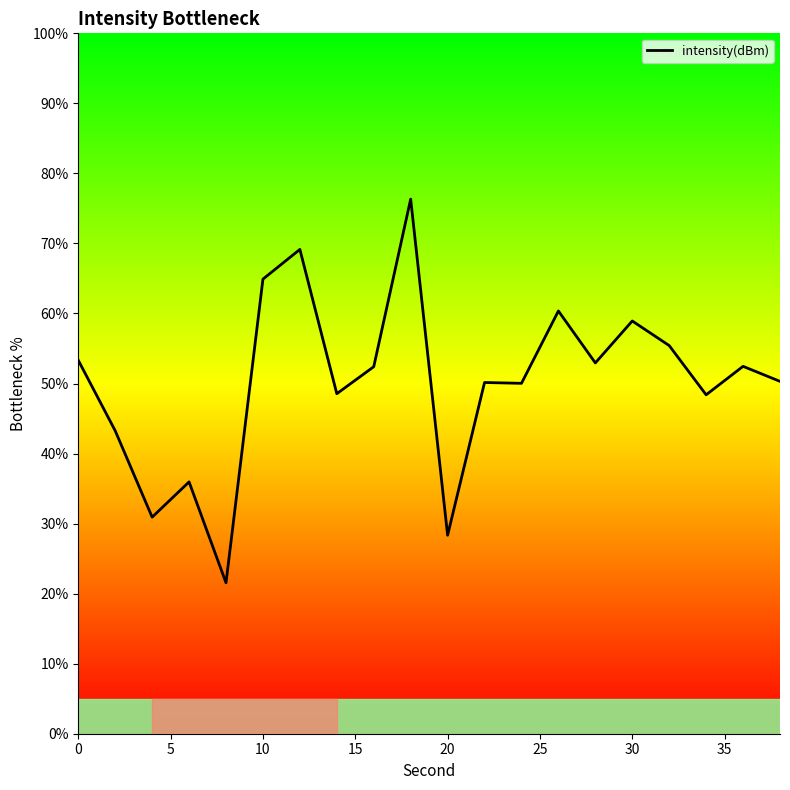

Reading left to right, what are all the values shown in this chart?

53.3	43.3	30.9	36.0	21.5	64.9	69.1	48.5	52.4	76.3	28.3	50.1	50.0	60.4	52.9	58.9	55.4	48.4	52.5	50.3